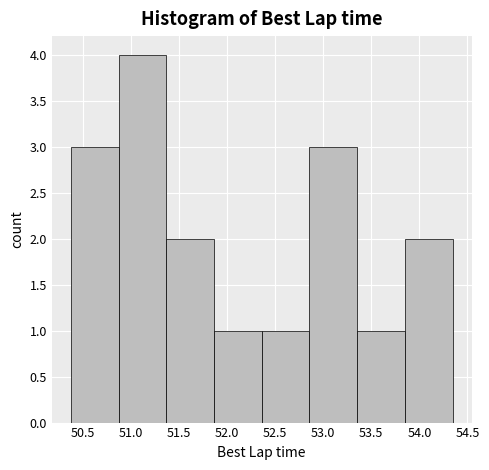

How tall is the bar that spans 50.40 to 50.85 on the x-axis? Neither the bar edges nor the heights are printed on the chart, so give them approximately, as read against the axes.

3